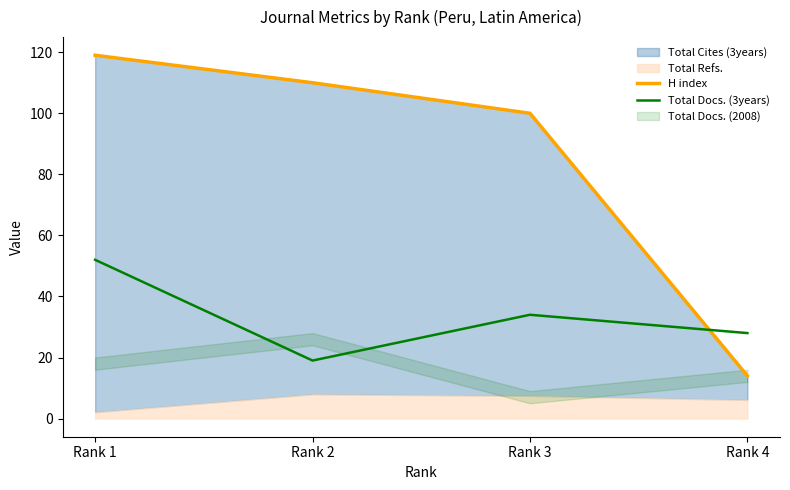

Rank the categories by Total Docs. (3years) value from lowest to highest.

Rank 2, Rank 4, Rank 3, Rank 1